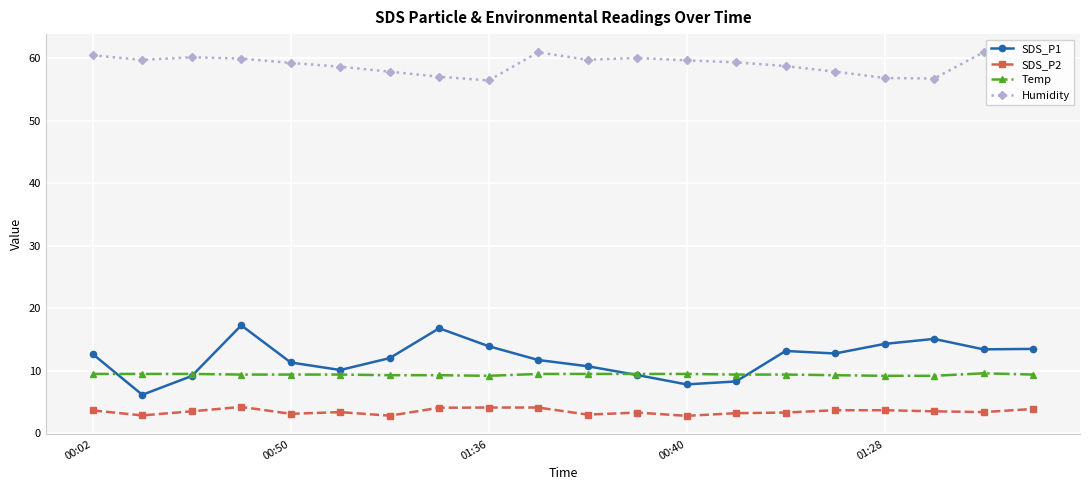

Which series ends up on top after the final intersection of Temp and SDS_P1?

SDS_P1